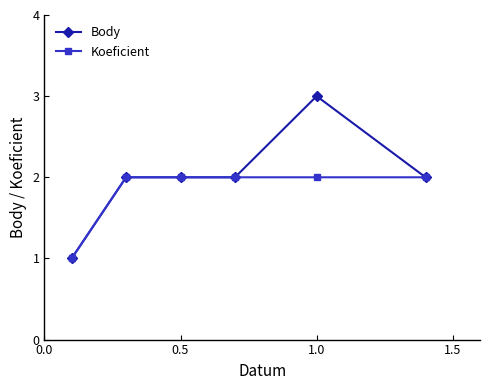

How many series are shown in this chart?

2